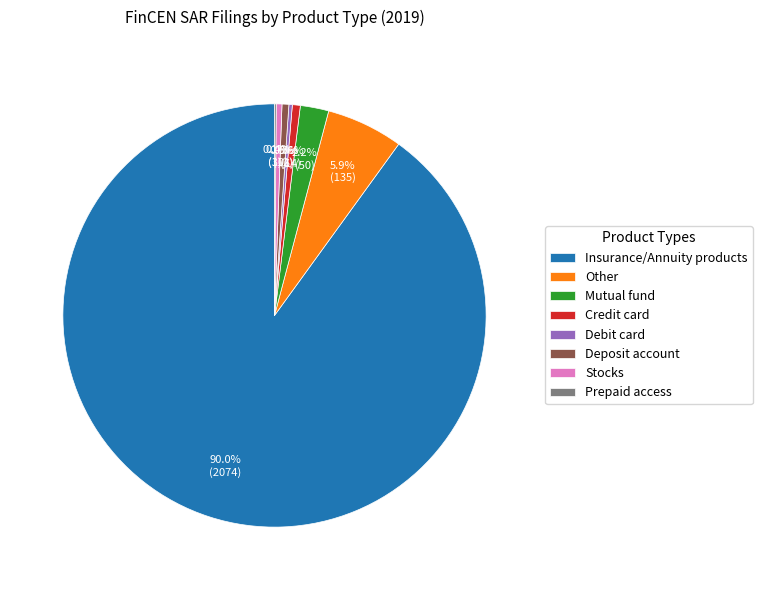

Which has a higher value, Deposit account or Mutual fund?

Mutual fund